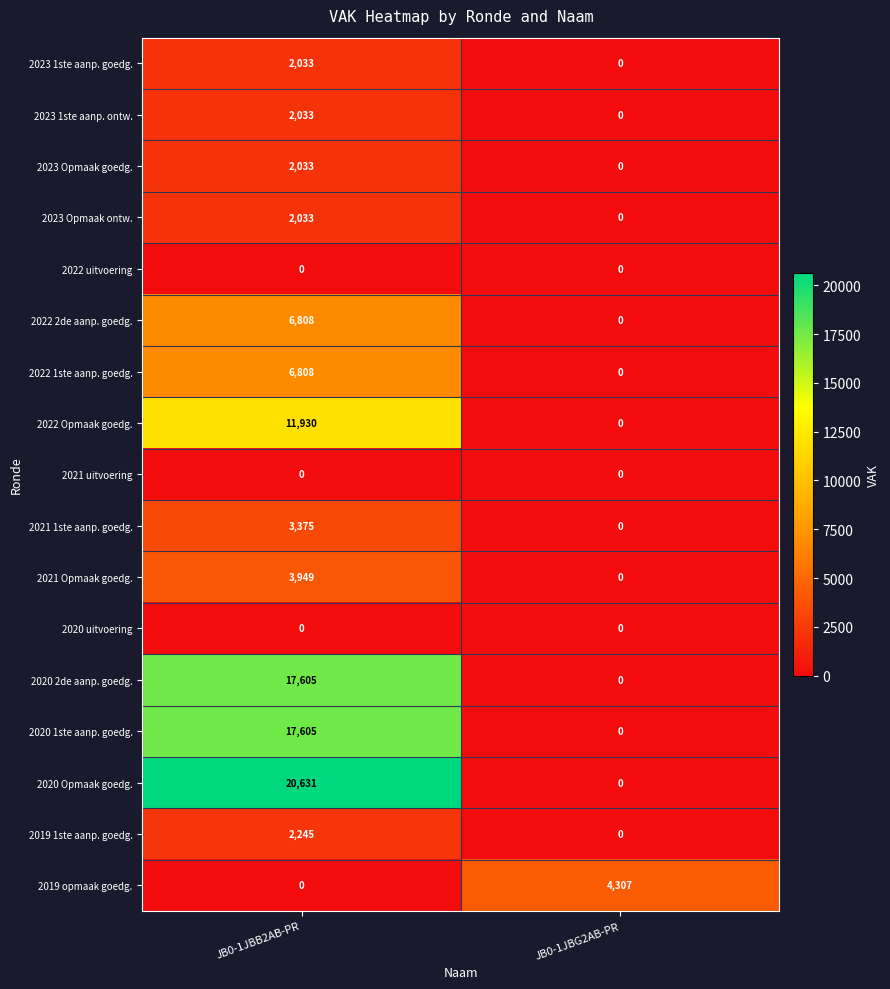

What is the difference between the 2022 1ste aanp. goedg. values at JB0-1JBG2AB-PR and JB0-1JBB2AB-PR?

6808